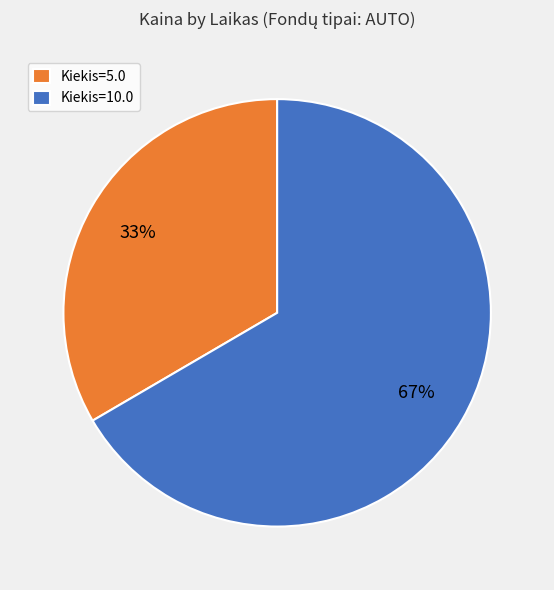

True or false: Kiekis=5.0 accounts for 33% of the total.

True